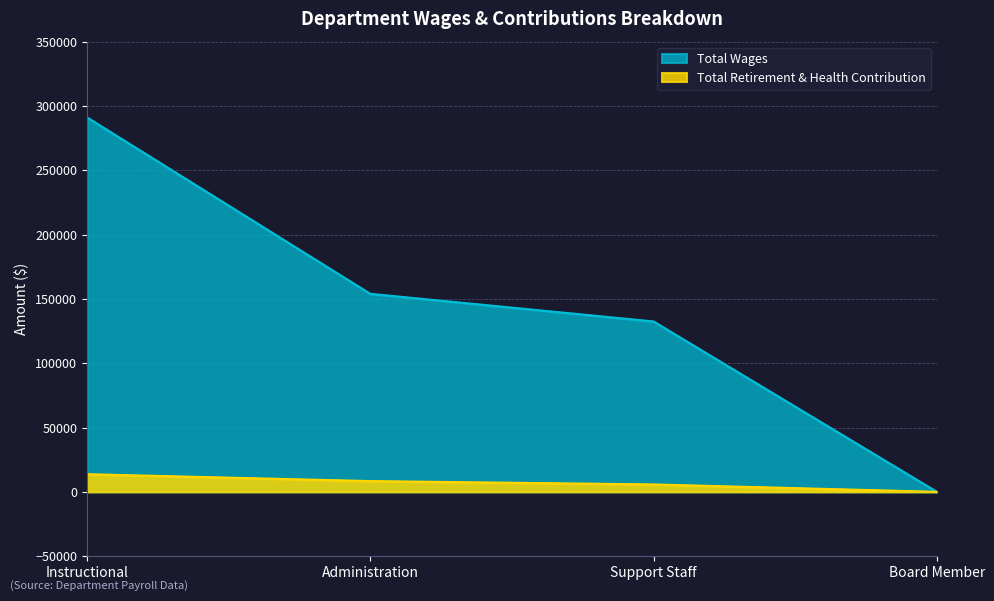

What is the value of the Total Wages point at the 1st from the left?

291101